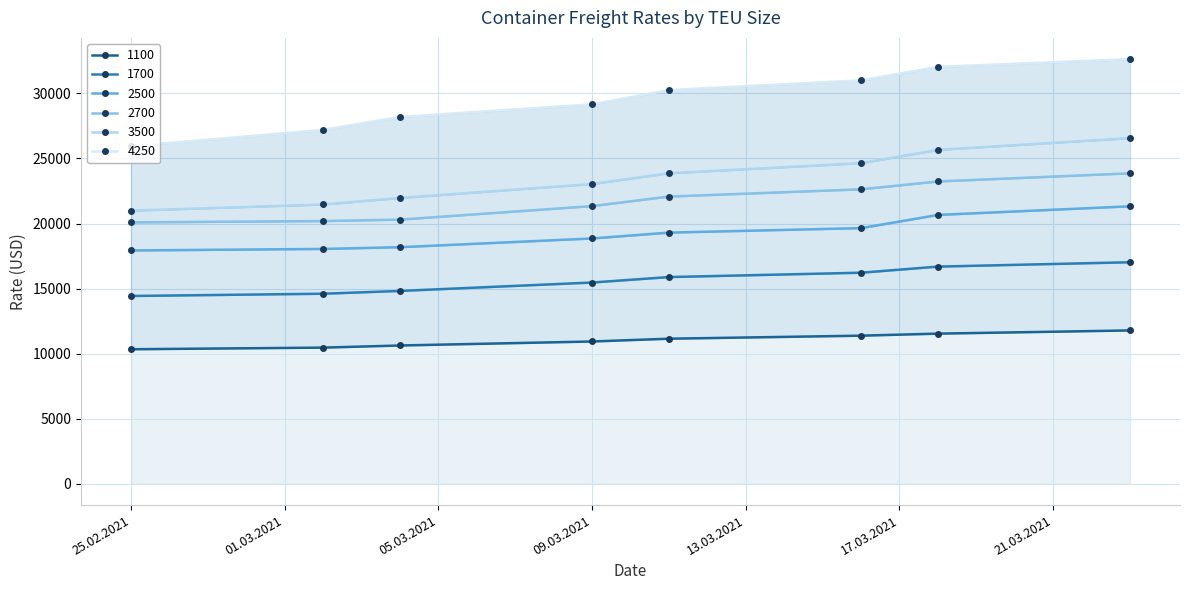

What is the average value of the 3500 series?

23525